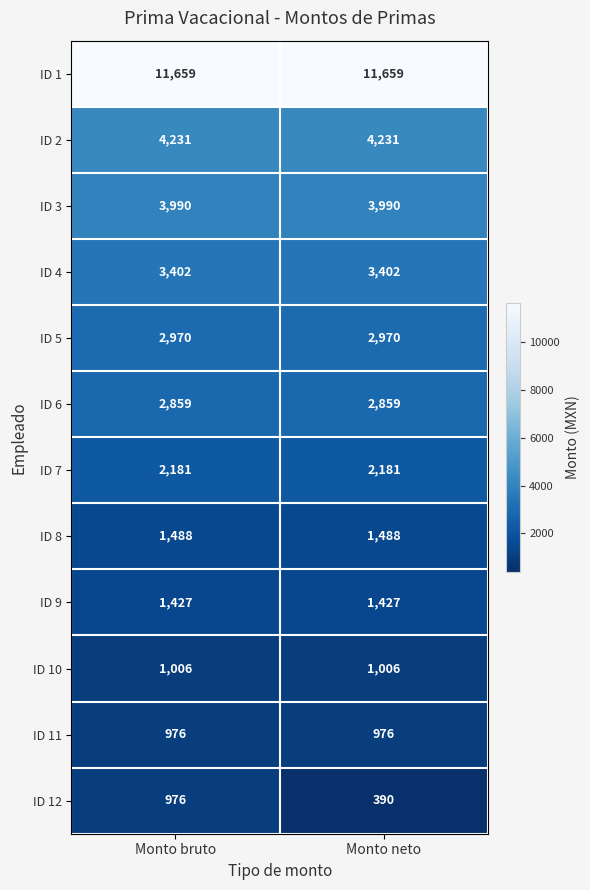

At which category does the chart reach its minimum across all series?

Monto neto